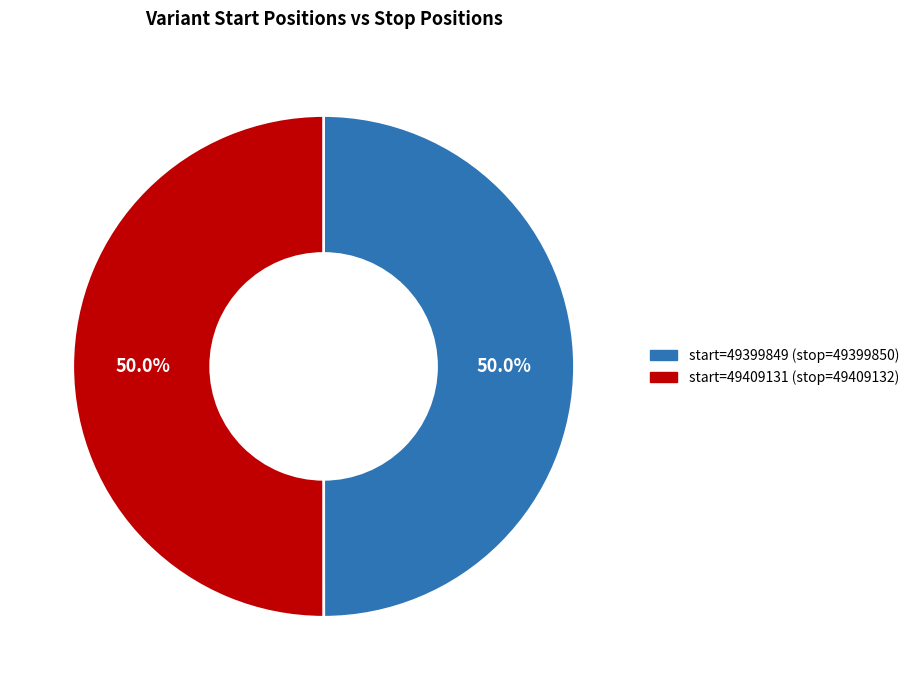

Which category has the biggest portion of the pie?

49409131